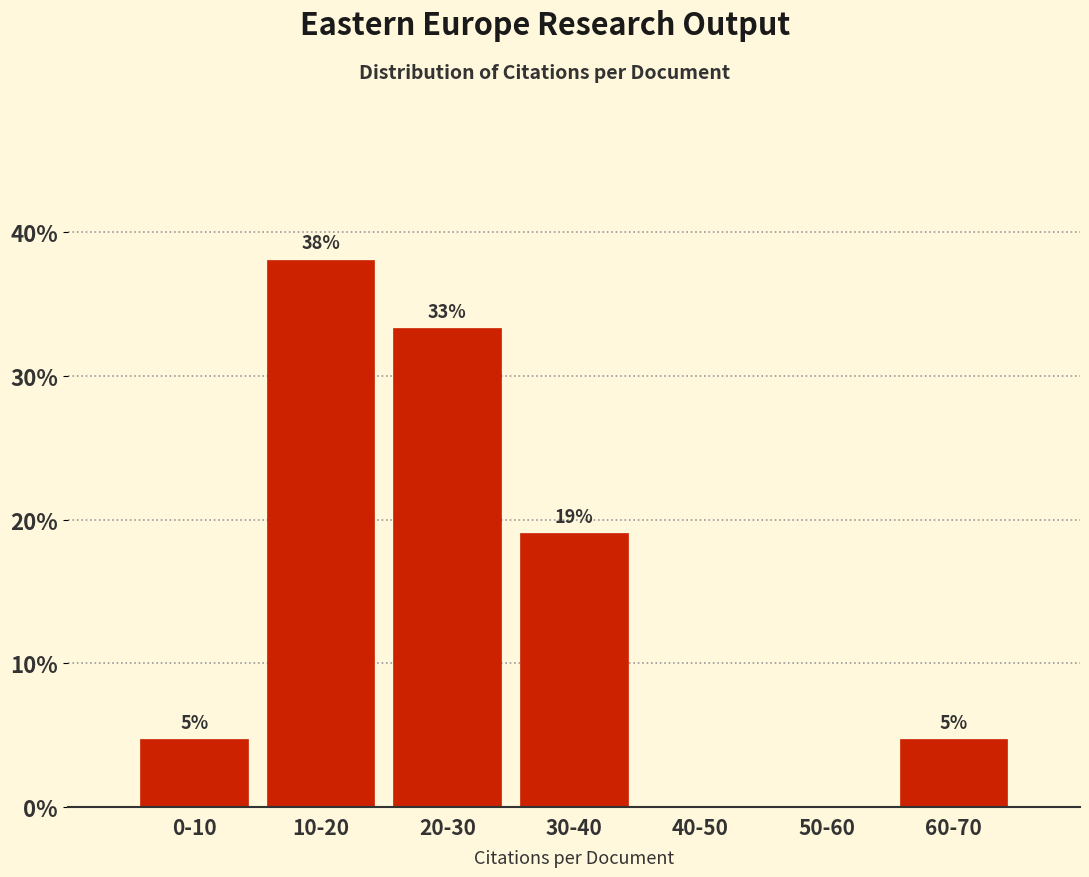

Are the bars horizontal?

No